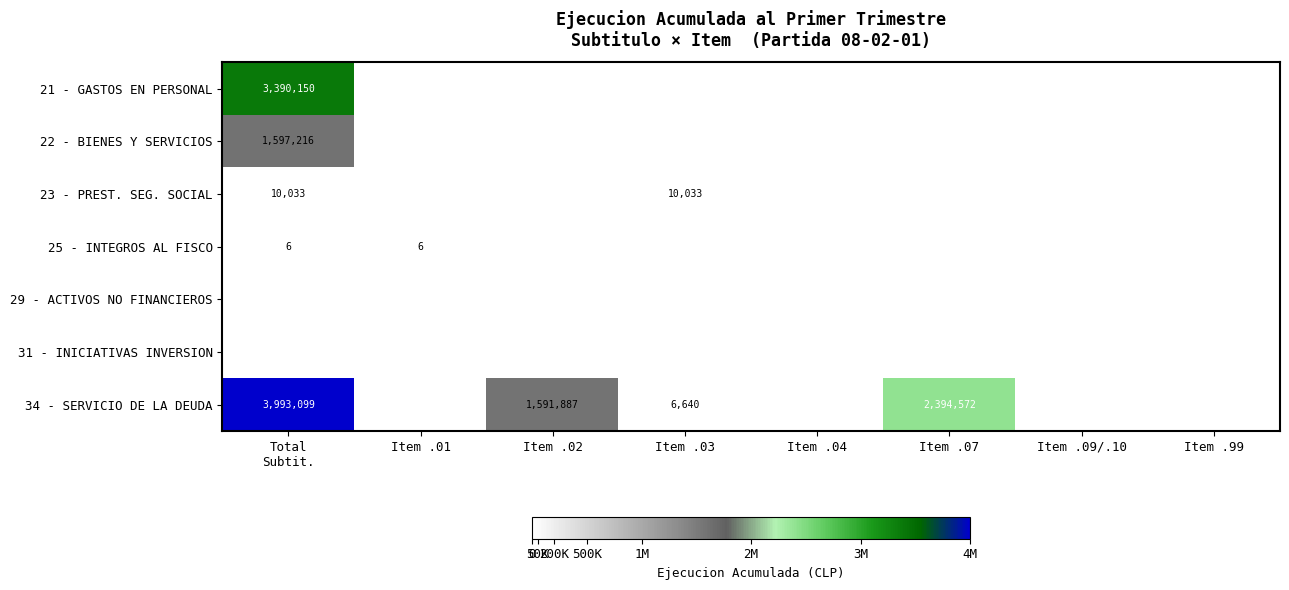

The 23 - PREST. SEG. SOCIAL series shows 10033 at Item .03. True or false?

True